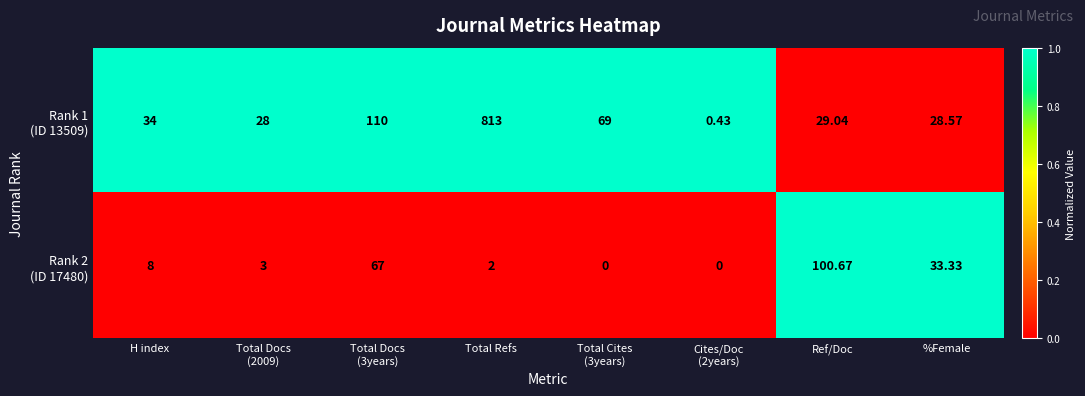

Which category has the highest value across all series?

Total Refs